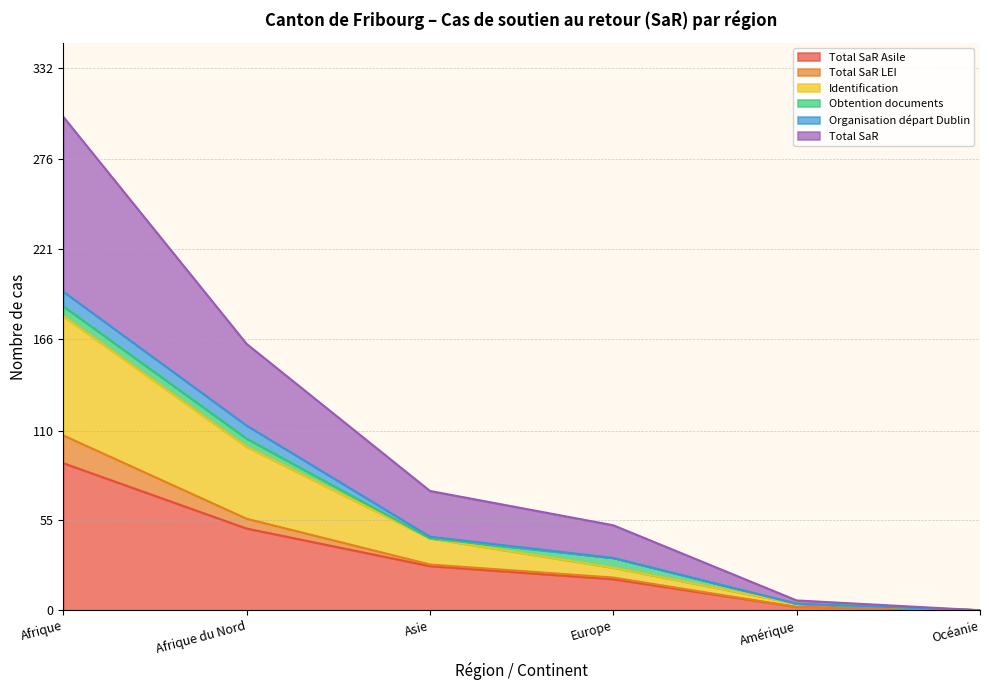

How many lines are shown in the chart?

6